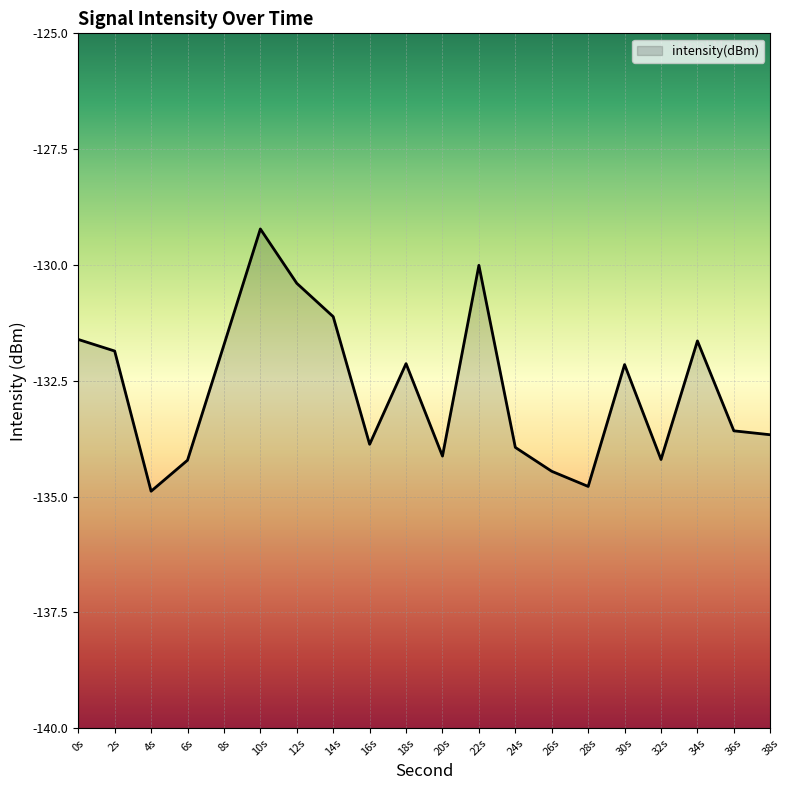

Reading left to right, list all the values displayed in this chart.

-131.6	-131.9	-134.9	-134.2	-131.7	-129.2	-130.4	-131.1	-133.9	-132.1	-134.1	-130.0	-133.9	-134.5	-134.8	-132.2	-134.2	-131.6	-133.6	-133.7